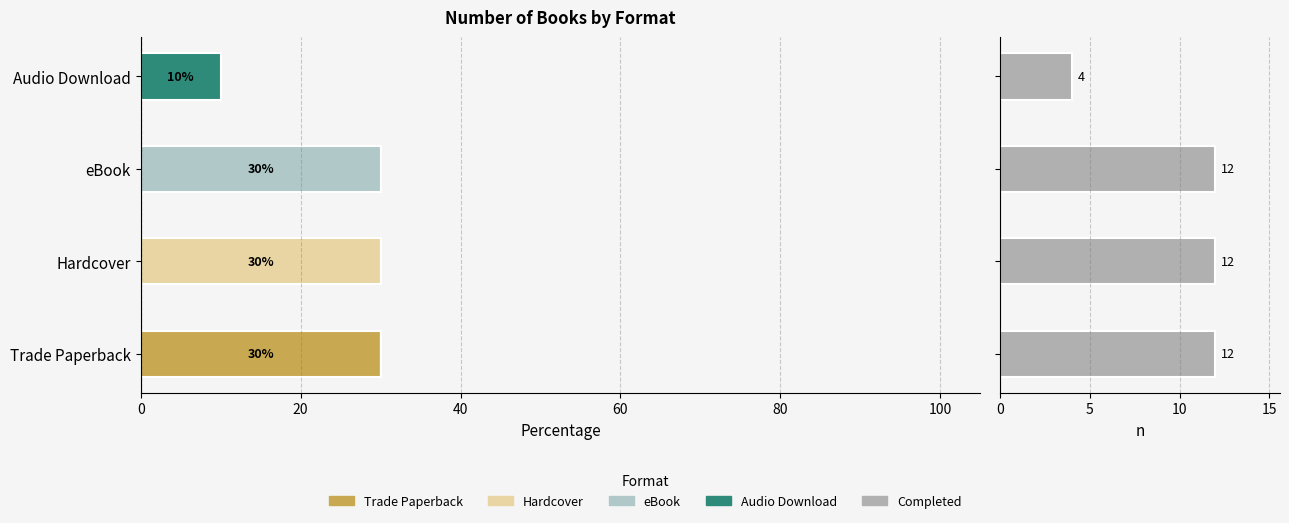

The Hardcover series shows 0 at 40. True or false?

True